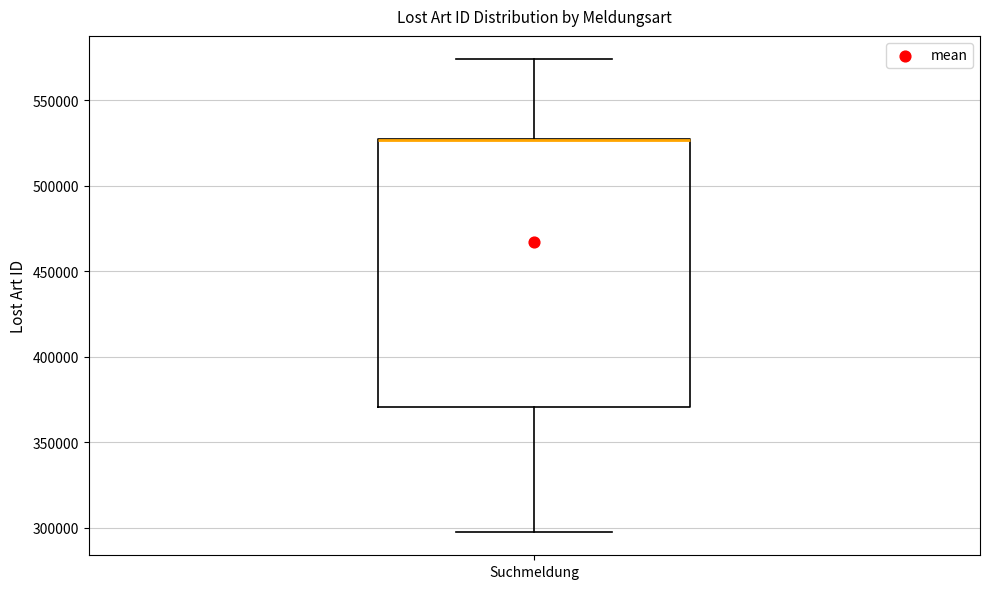

Read this box plot against the y-axis: the position of the median line, the range covered by the box, and the ends of both whiskers. The values are not printed on the chart, so give them approximately, as read against the axis.

median 525000 (drawn on the box's upper edge), box 370000 to 525000, whiskers 300000 to 575000